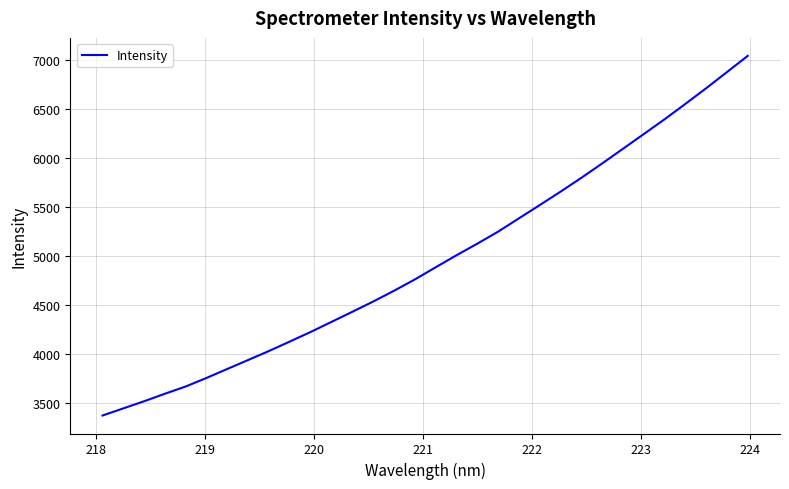

How many series are shown in this chart?

1